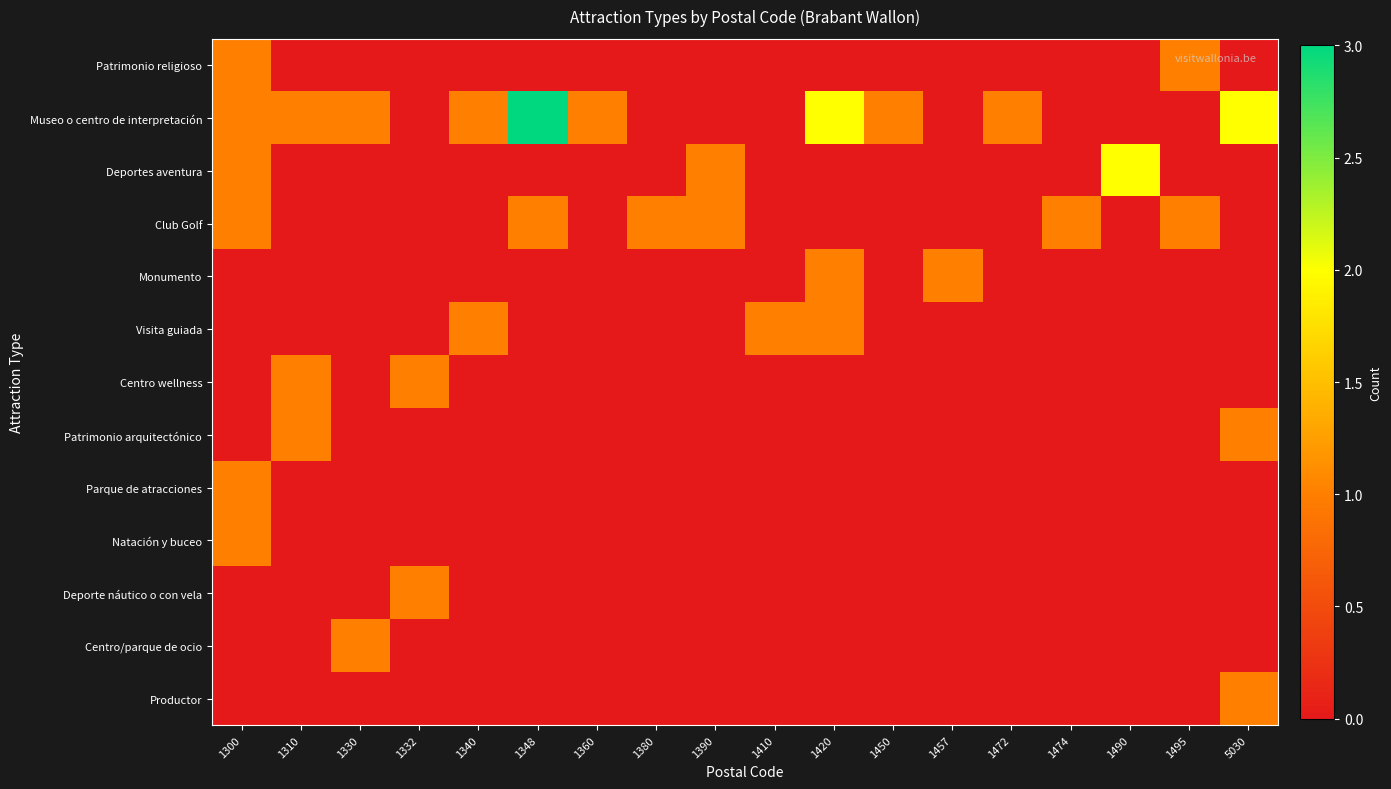

Which category has the lowest value across all series?

1310